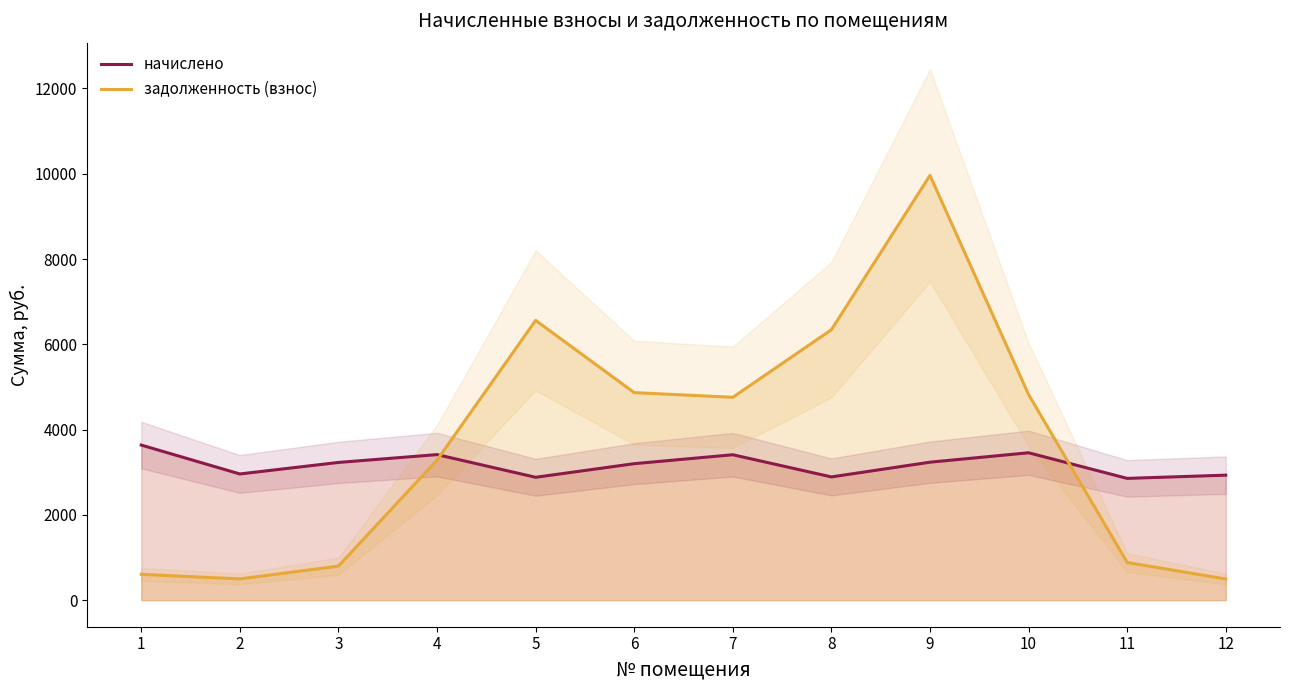

Reading left to right, list all the values displayed in this chart.

начислено: 3637.4	2959.9	3230.0	3413.6	2881.9	3201.0	3410.5	2890.7	3236.0	3456.9	2856.0	2931.6
задолженность (взнос): 606.2	498.6	798.7	3285.3	6561.3	4867.3	4757.7	6342.2	9961.3	4822.1	883.2	496.8